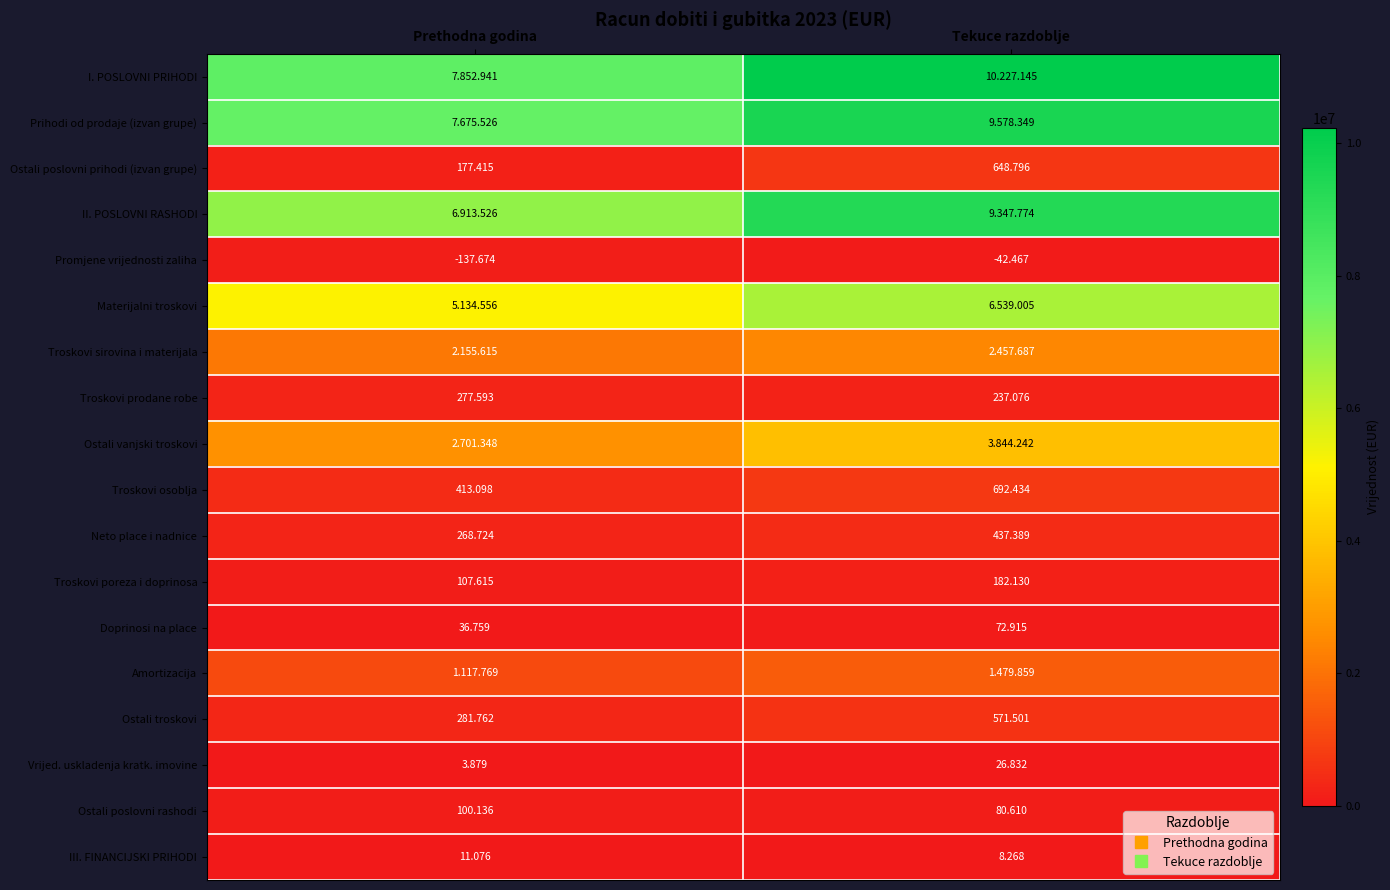

What is the total value across all series at Prethodna godina?

35367012